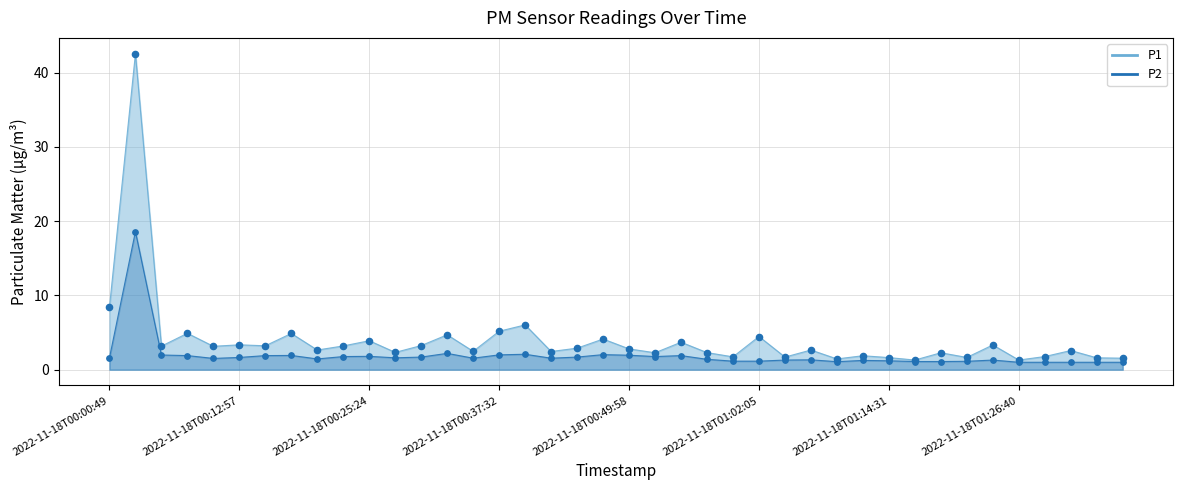

Is the value of P1 at 2022-11-18T00:10:32 greater than the value of P2 at 2022-11-18T00:39:58?

Yes